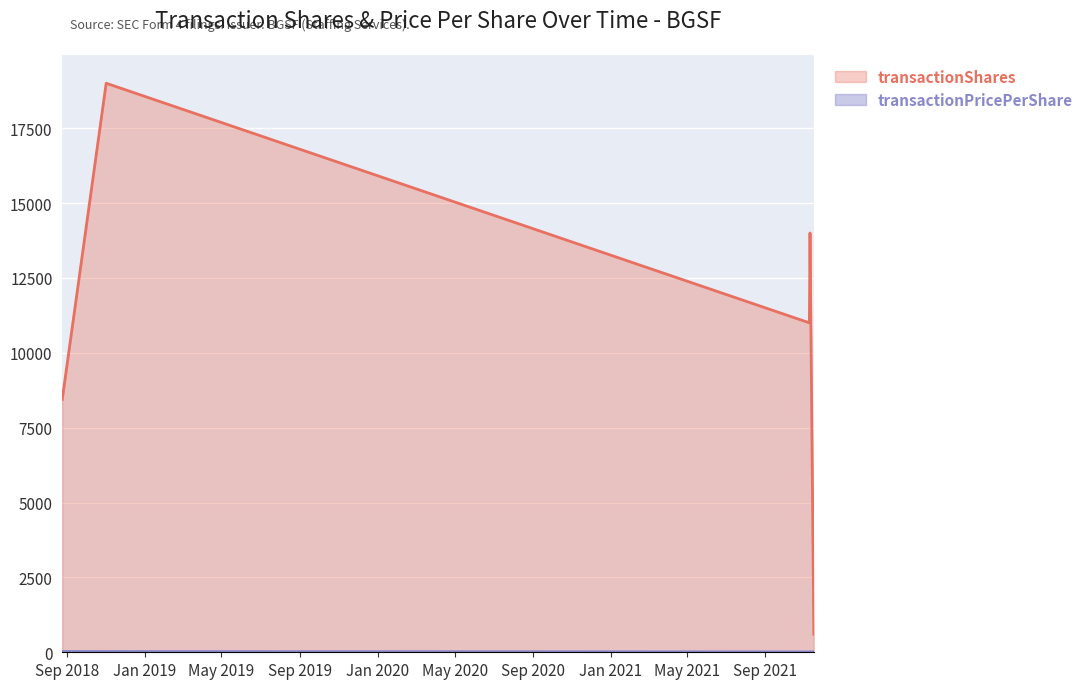

What is the sum of all transactionShares values?

53040.0